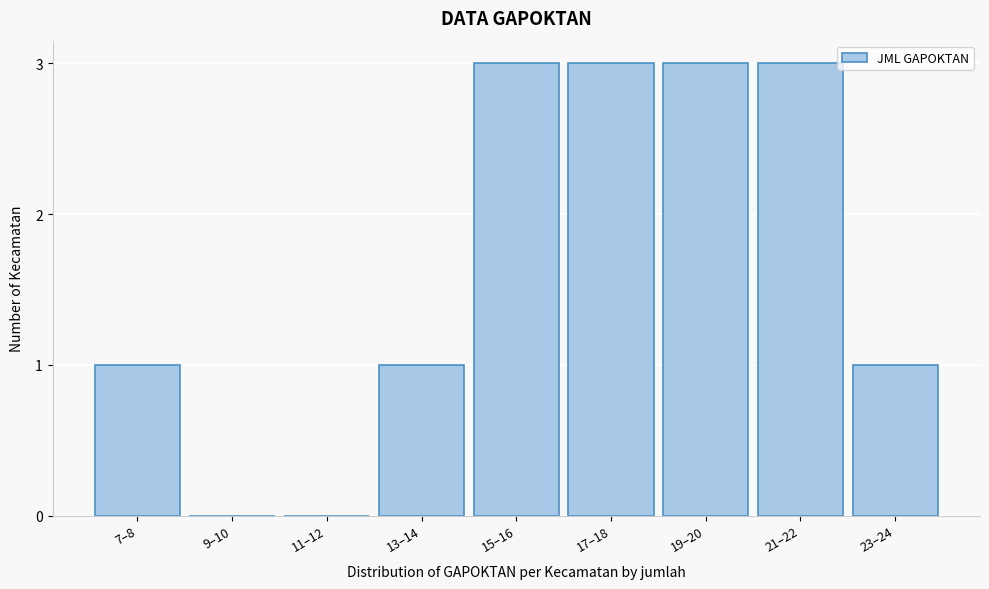

Reading right to left, what are all the values shown in this chart?

23–24=1	21–22=3	19–20=3	17–18=3	15–16=3	13–14=1	11–12=0	9–10=0	7–8=1